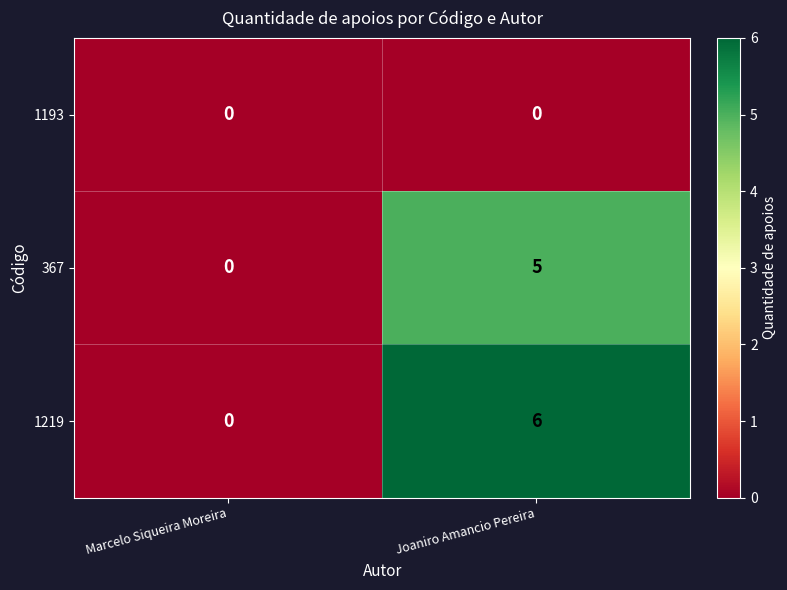

Reading right to left, transcribe all the data shown in this chart.

1193: 0	0
367: 5	0
1219: 6	0